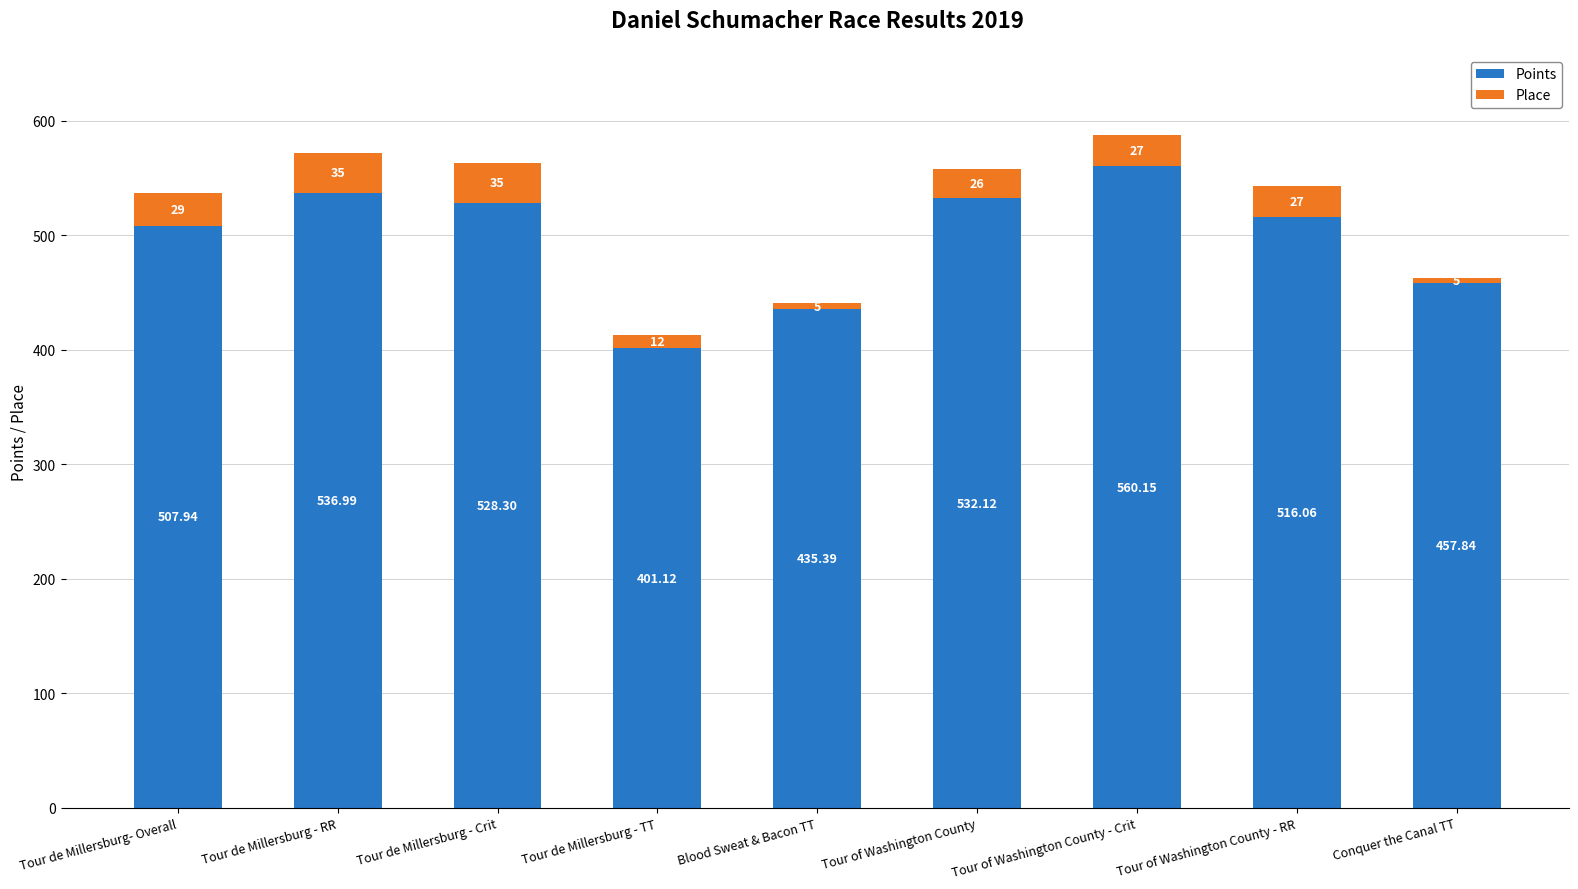

Where is Points nearest to the value 480?

Conquer the Canal TT